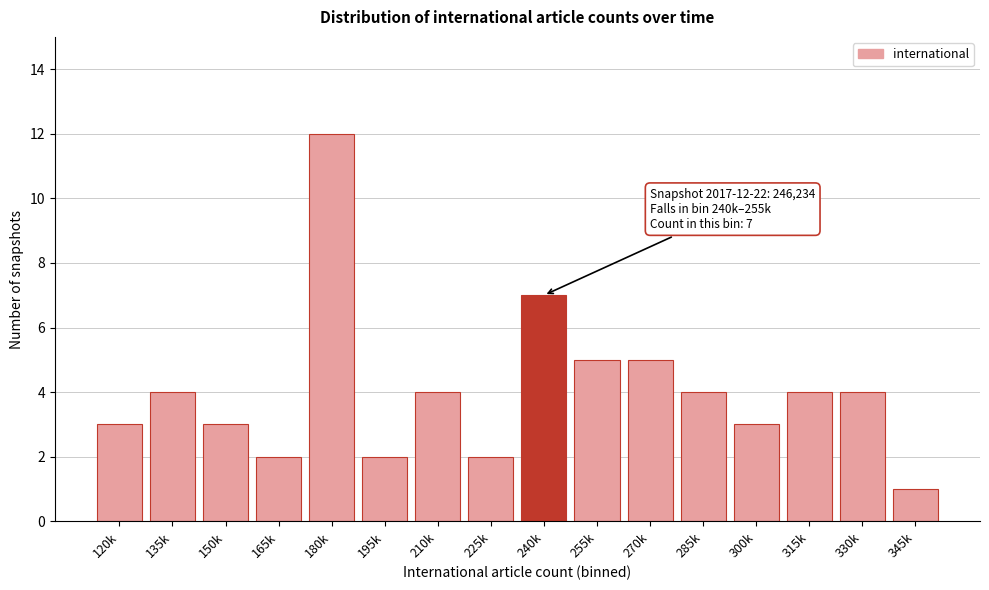

Reading left to right, list all the values displayed in this chart.

3	4	3	2	12	2	4	2	7	5	5	4	3	4	4	1